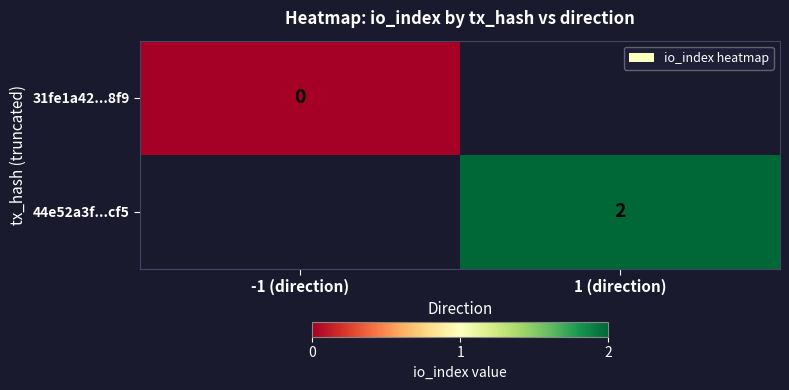

Rank the series by their average value, from lowest to highest.

31fe1a42...8f9, 44e52a3f...cf5